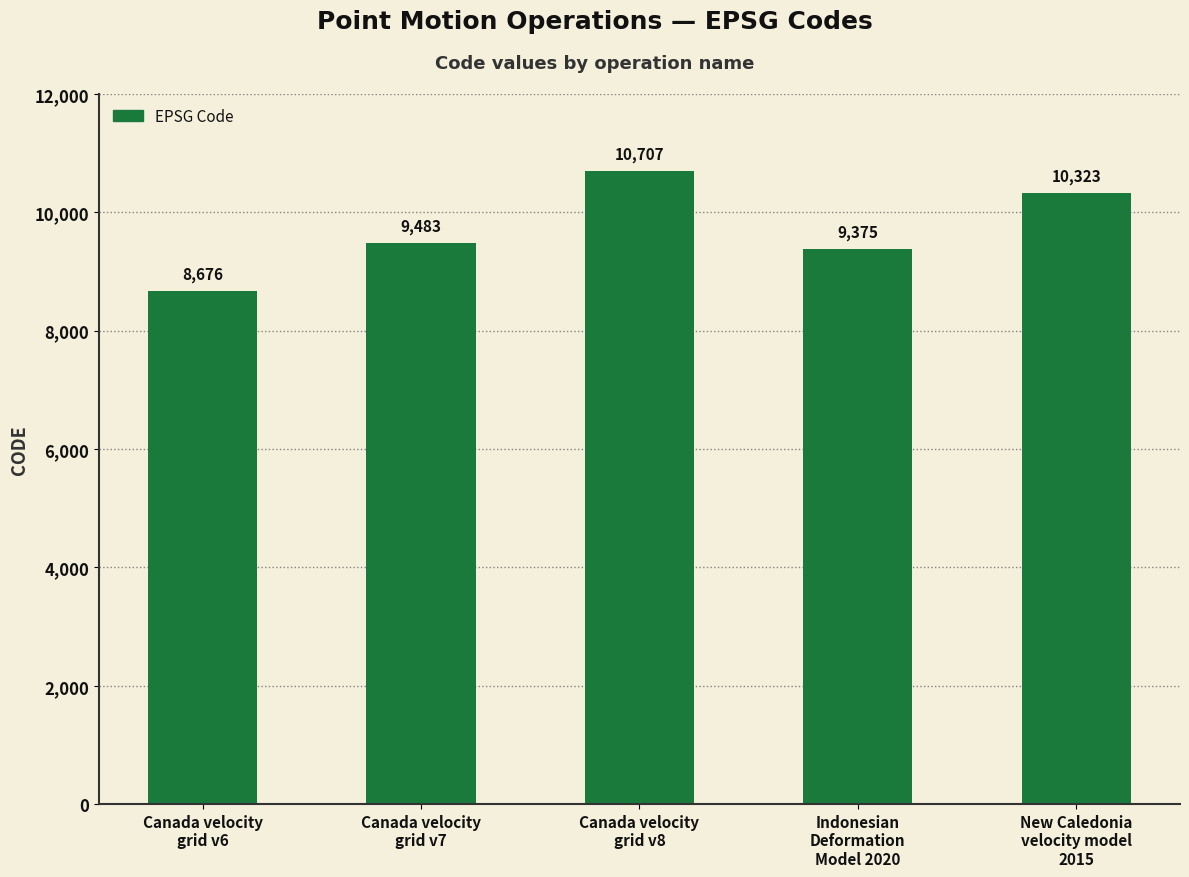

Rank the categories by value from lowest to highest.

Canada velocity
grid v6, Indonesian
Deformation
Model 2020, Canada velocity
grid v7, New Caledonia
velocity model
2015, Canada velocity
grid v8